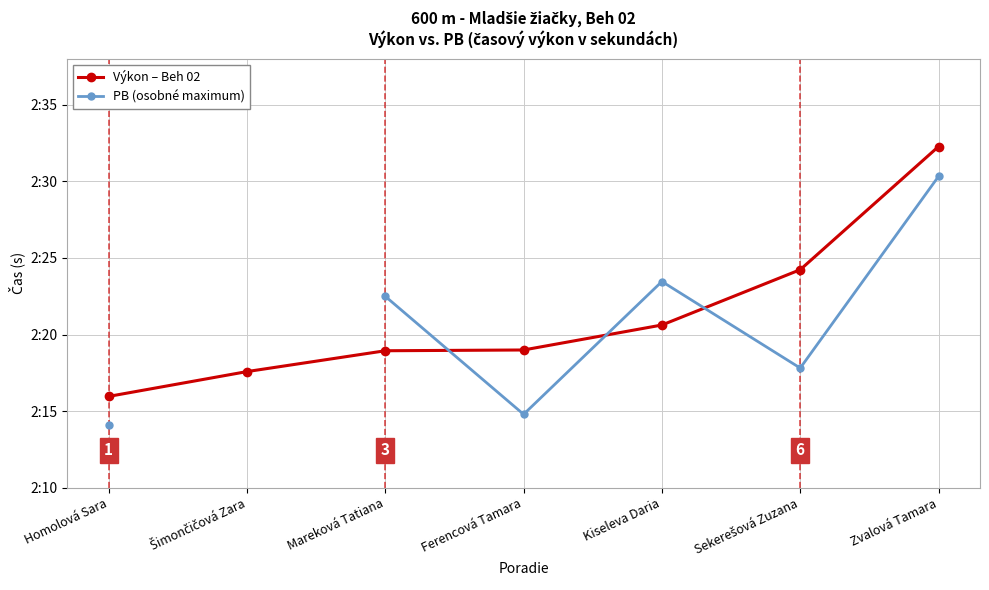

How many data points does each series have?

7